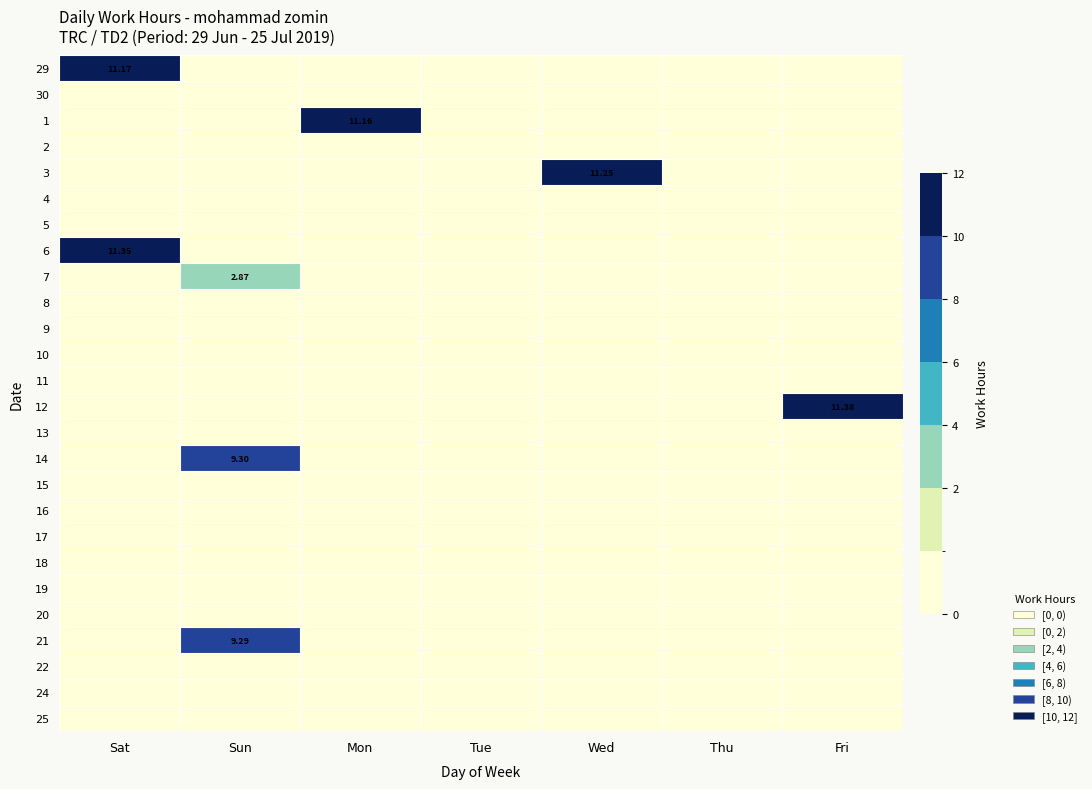

Is the value of 12 at Sun greater than the value of 18 at Tue?

No